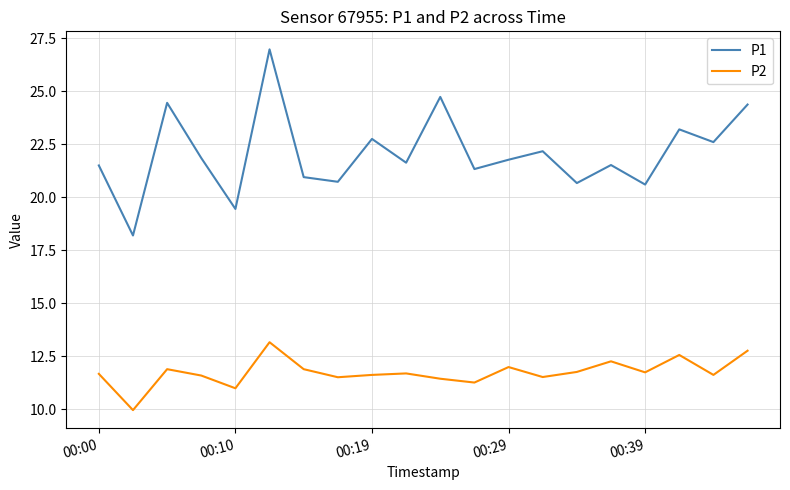

What is the difference between the maximum and minimum values in the P2 series?

3.2